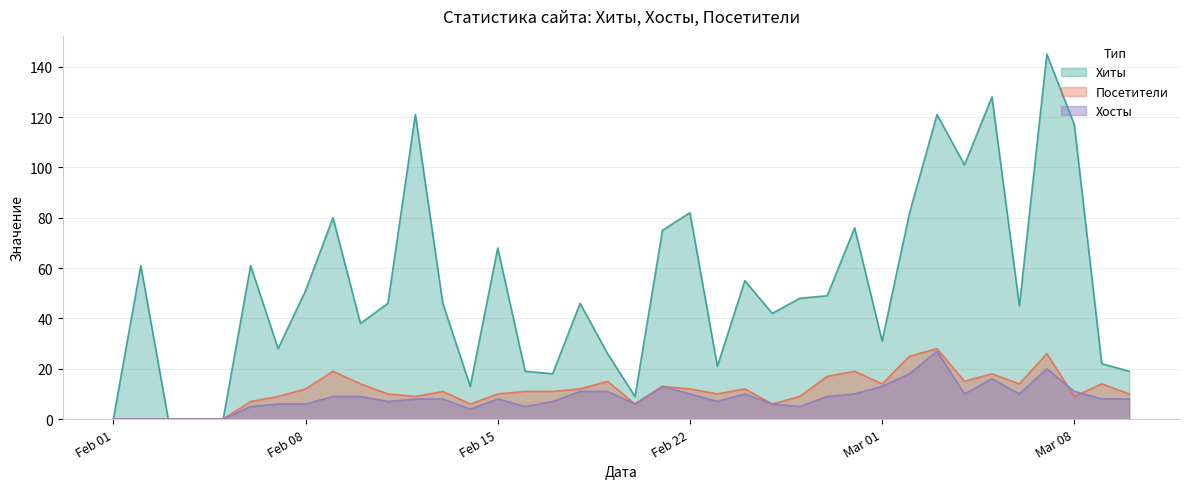

What is the difference between the second highest and second lowest values in the Посетители series?

26